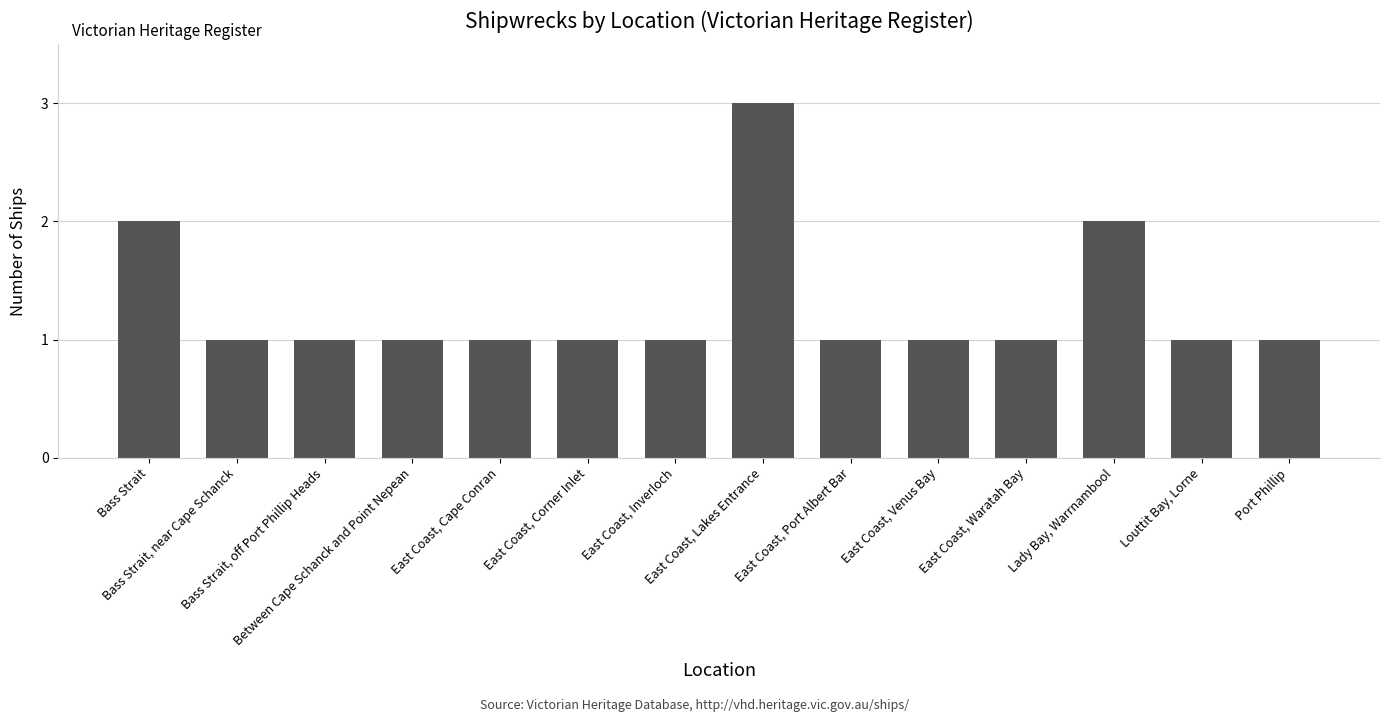

What is the value of the 12th bar from the left?

2